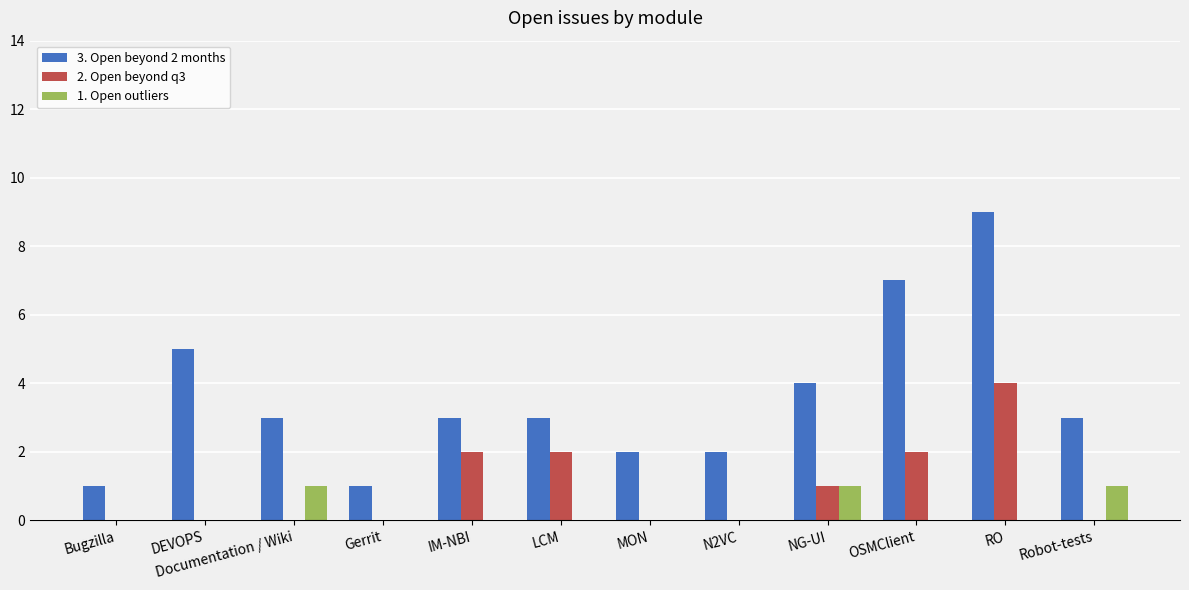

What is the sum of all 3. Open beyond 2 months values?

43